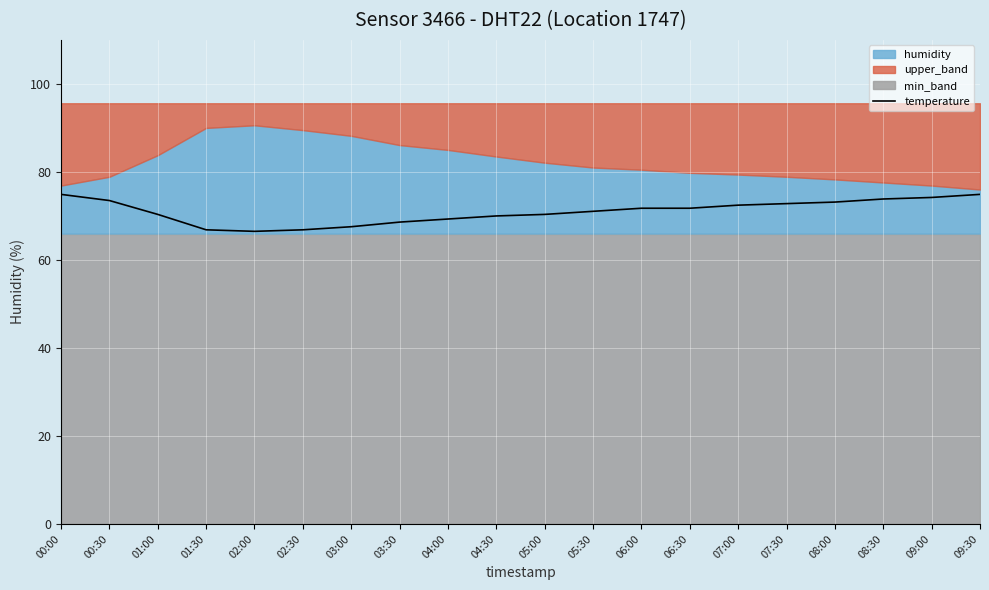

What is the label of the 19th point from the left?

09:00